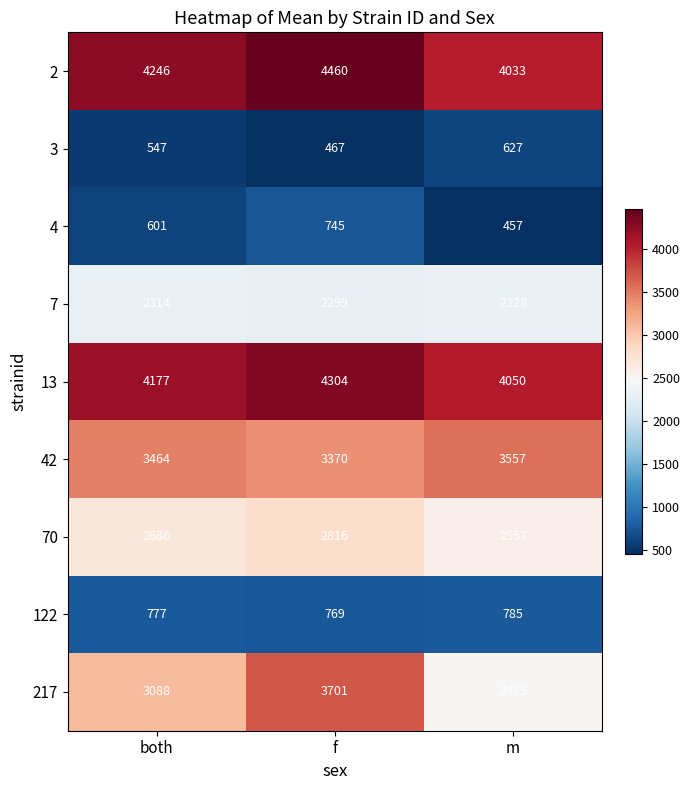

What is the smallest value displayed?

457